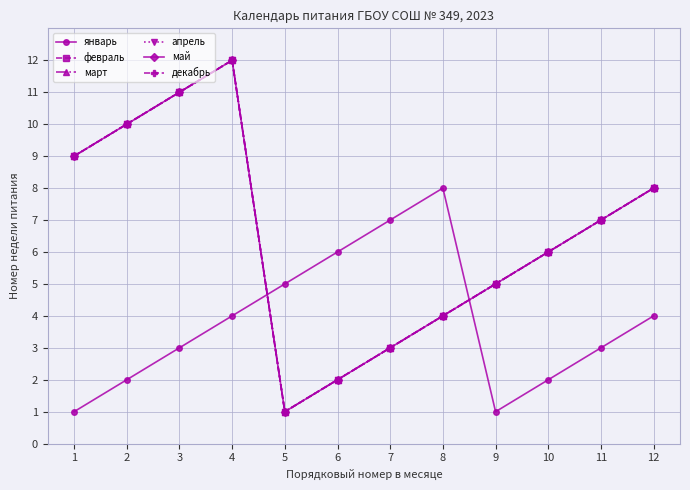

Is this an area chart (filled region under the line)?

No